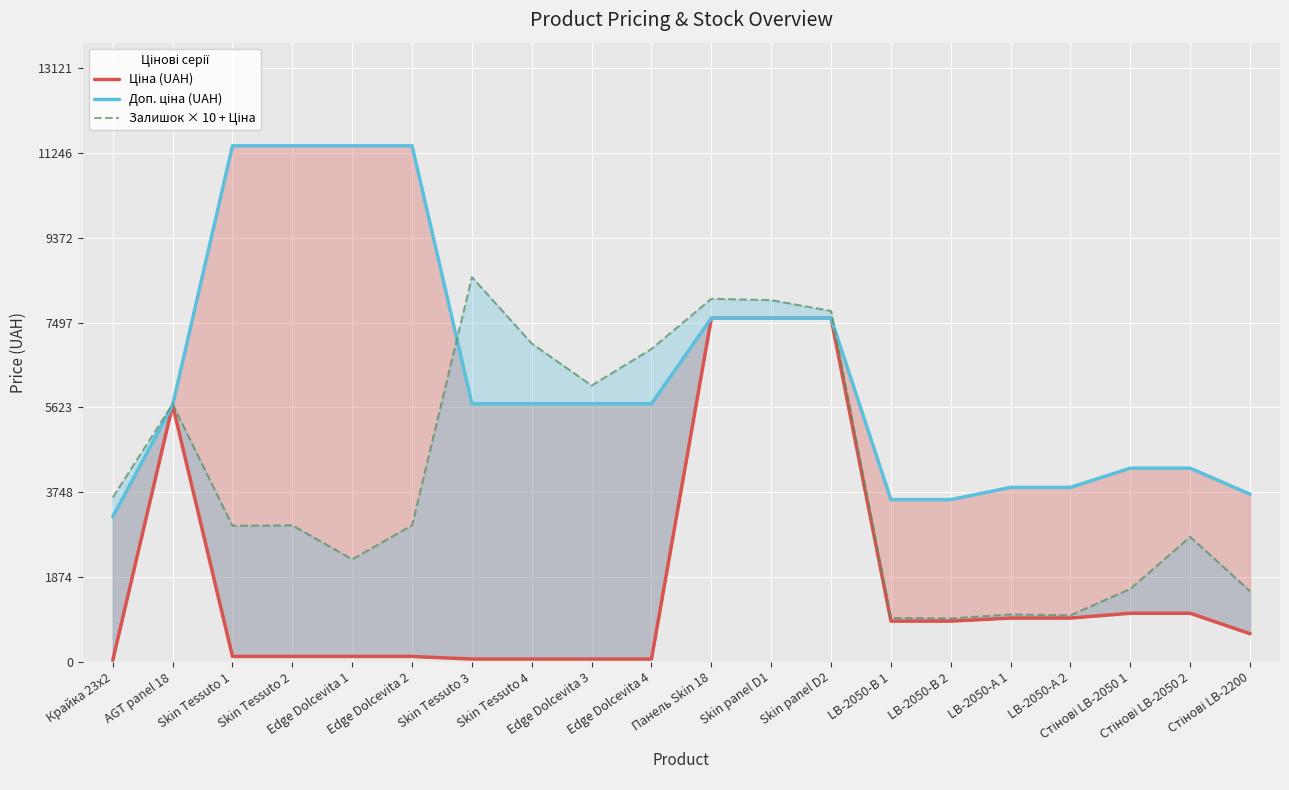

What is the average value of the Доп. ціна (UAH) series?

6363.2